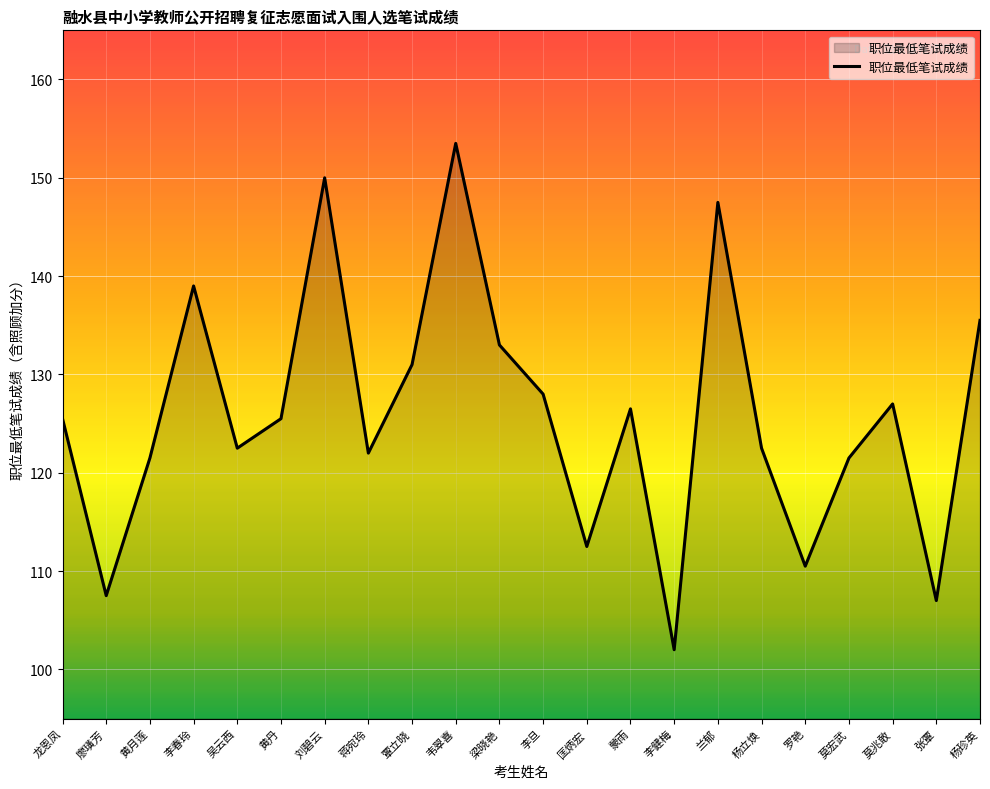

What position from the right is 莫宏武?

4